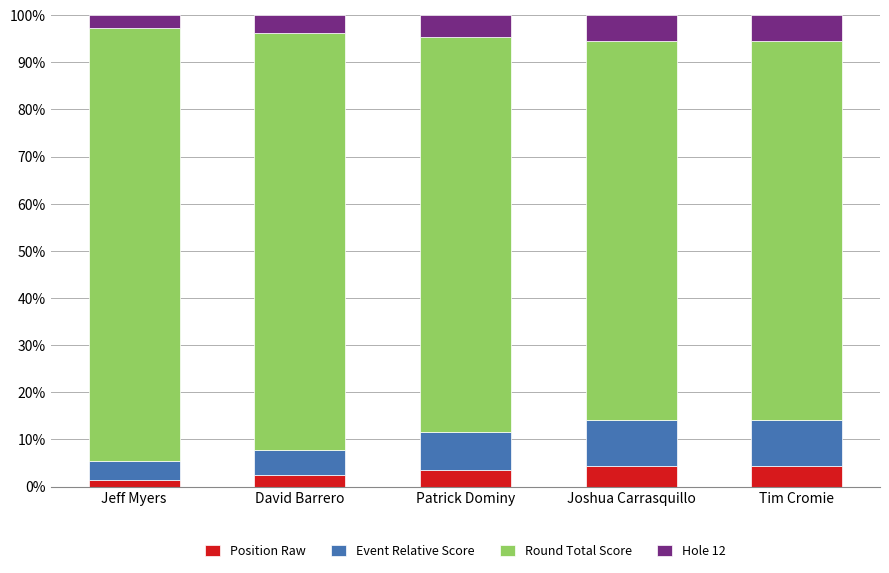

What is the average value of the Position Raw series?

3.2